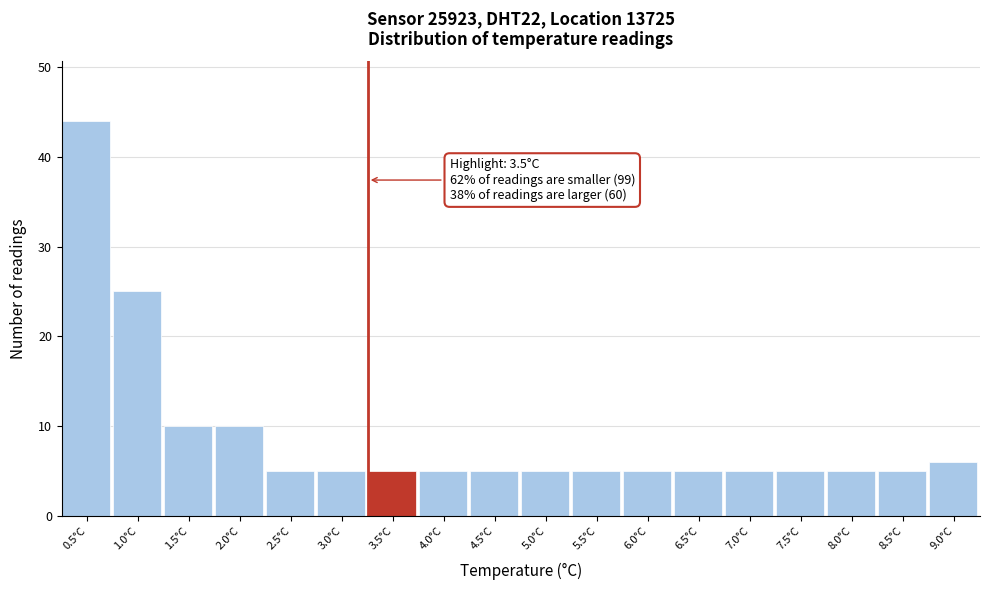

Reading left to right, what are all the values shown in this chart?

0.5°C=44	1.0°C=25	1.5°C=10	2.0°C=10	2.5°C=5	3.0°C=5	3.5°C=5	4.0°C=5	4.5°C=5	5.0°C=5	5.5°C=5	6.0°C=5	6.5°C=5	7.0°C=5	7.5°C=5	8.0°C=5	8.5°C=5	9.0°C=6